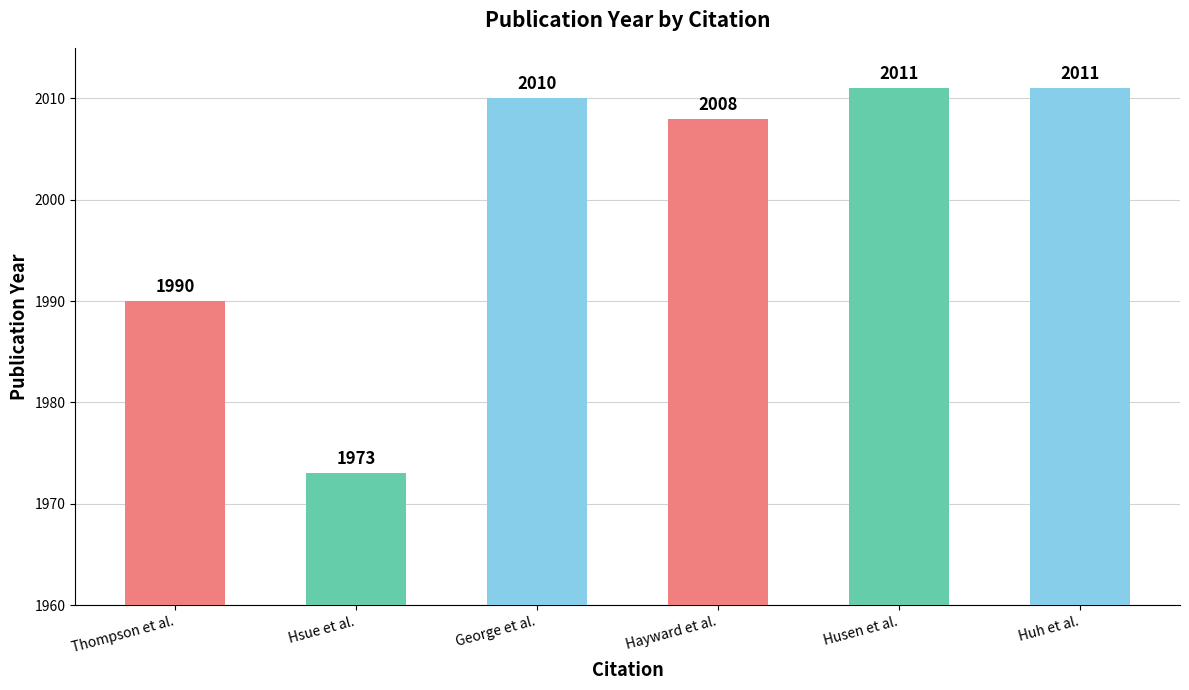

At which category does the chart reach its minimum across all series?

Hsue et al.